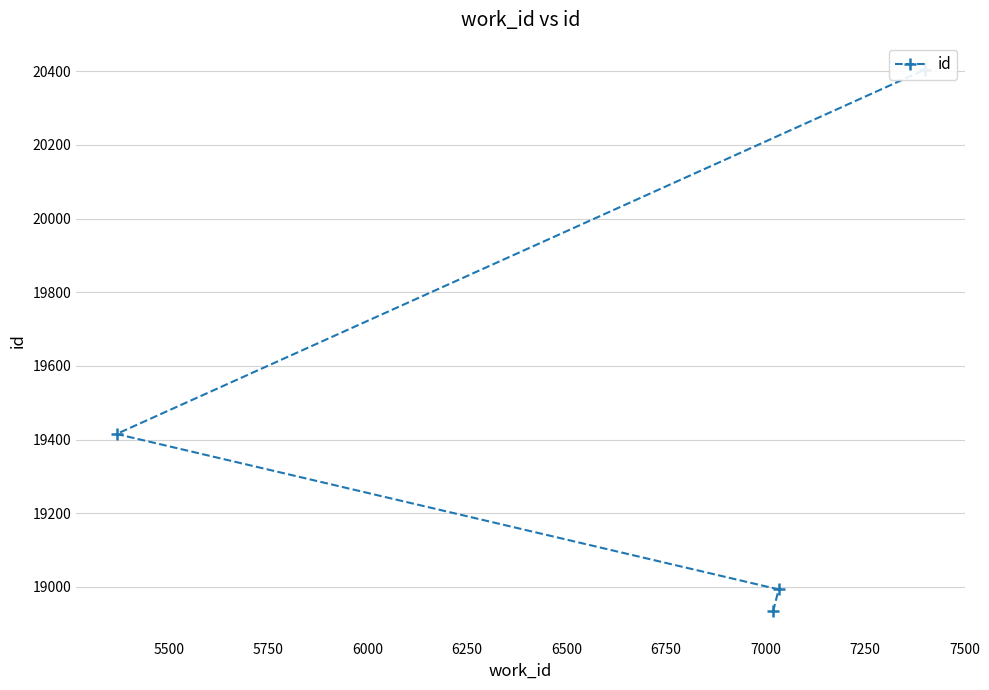

True or false: the data has more than 2 interior local peaks.

False